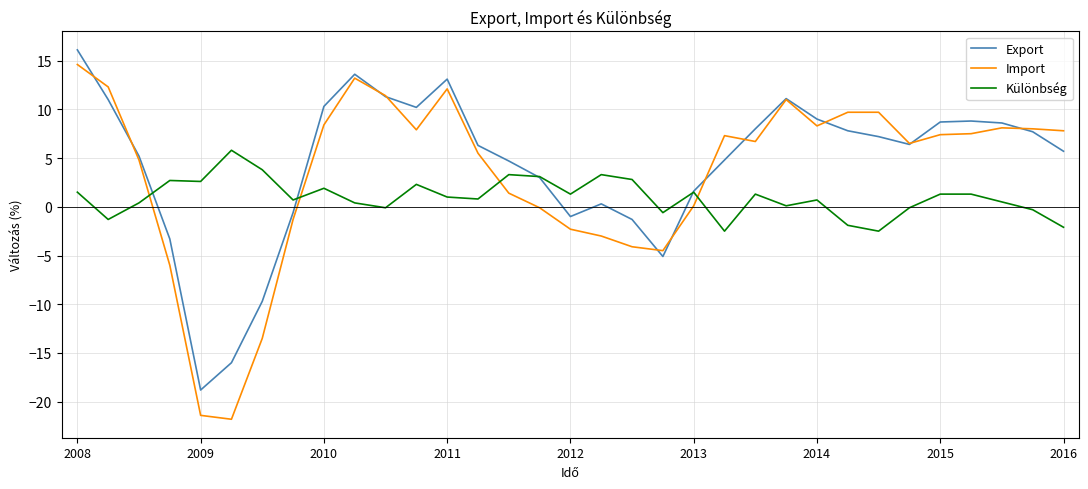

What is the maximum value shown in the chart?

16.1